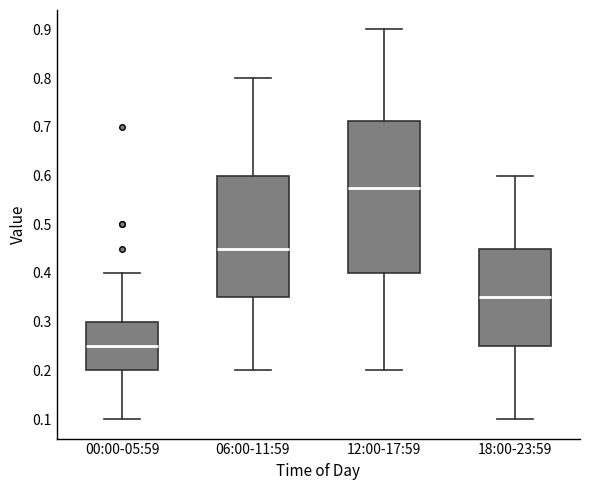

Comparing the boxes themselves (not the whiskers), which one is the tallest?

12:00-17:59